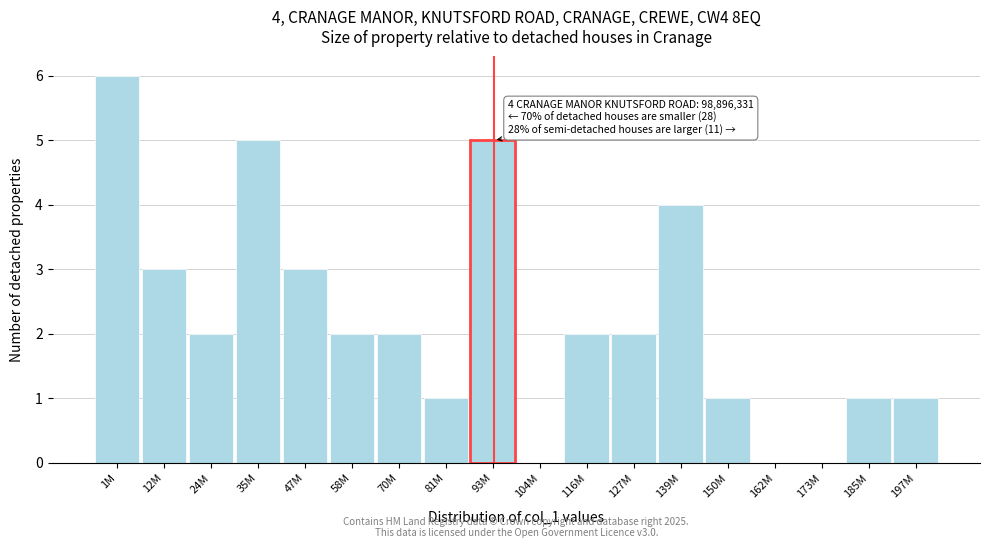

Reading left to right, list all the values displayed in this chart.

1M=6	12M=3	24M=2	35M=5	47M=3	58M=2	70M=2	81M=1	93M=5	104M=0	116M=2	127M=2	139M=4	150M=1	162M=0	173M=0	185M=1	197M=1